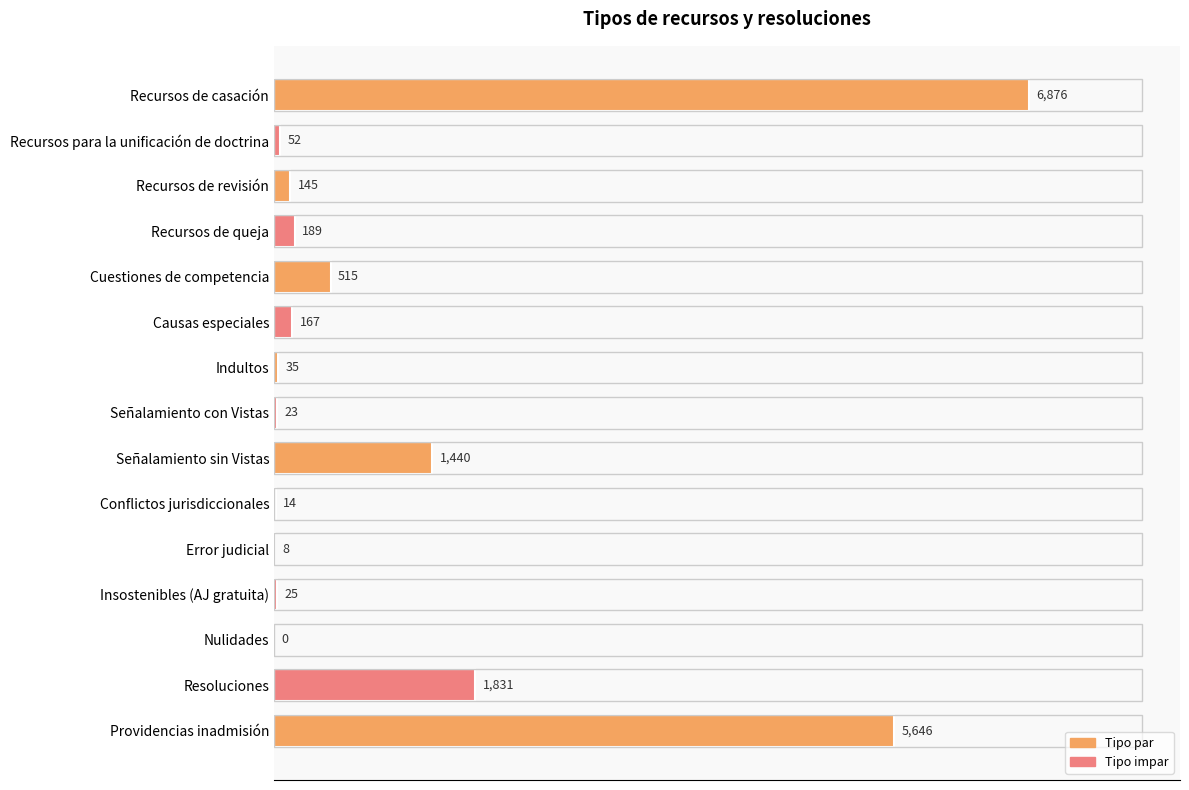

Approximately how many times larger is the value at Error judicial compared to Insostenibles (AJ gratuita)?

0.3